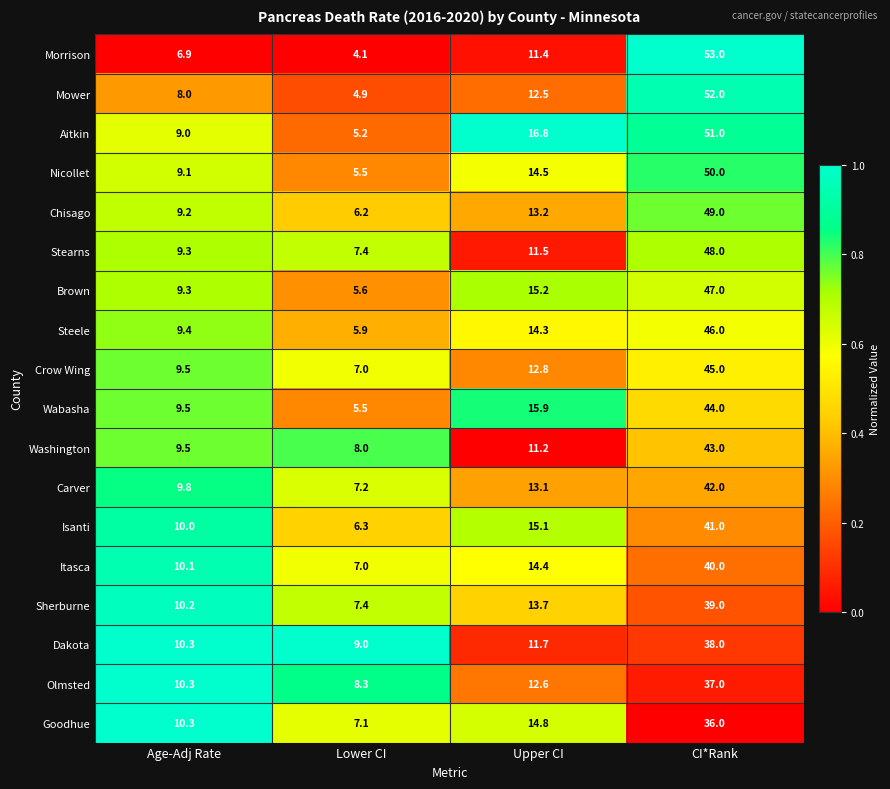

What is the total value across all series at Lower CI?

117.6